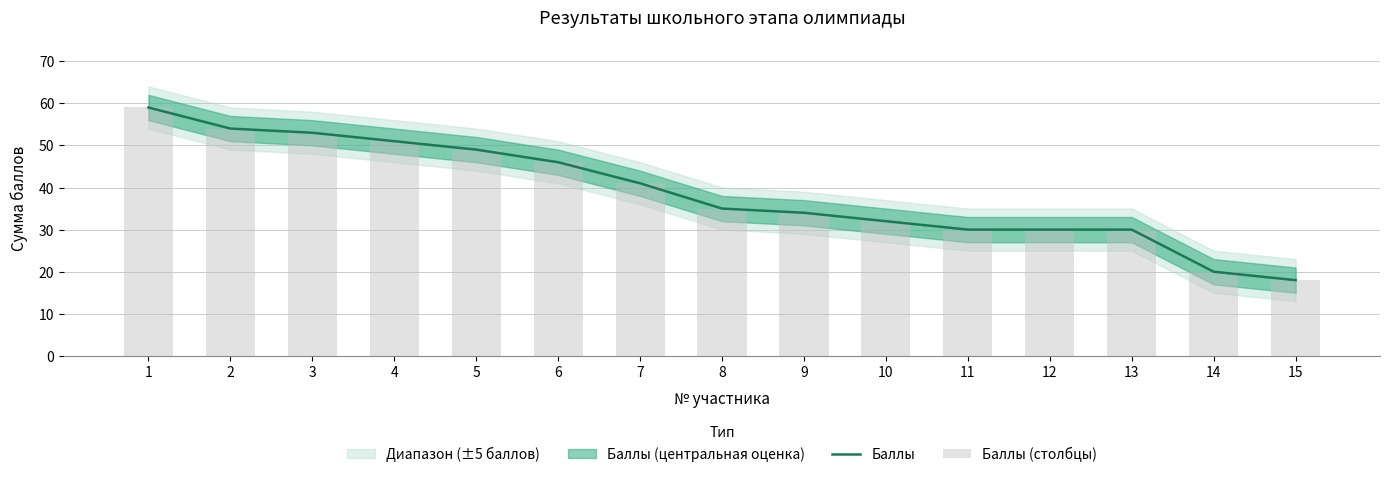

The value of Баллы at 6 is 67. True or false?

False